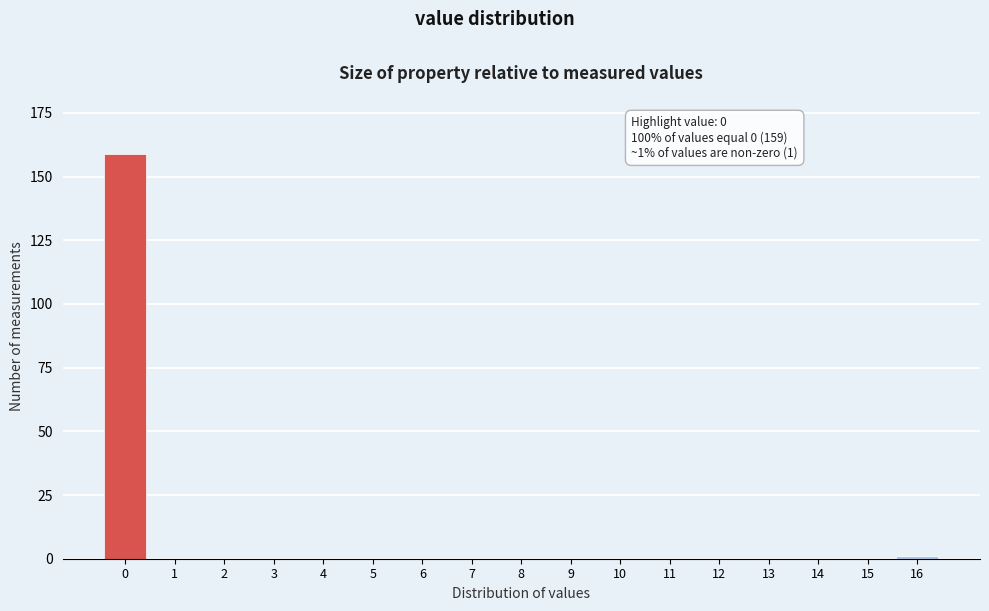

Reading left to right, transcribe all the data shown in this chart.

0=159	1=0	2=0	3=0	4=0	5=0	6=0	7=0	8=0	9=0	10=0	11=0	12=0	13=0	14=0	15=0	16=1